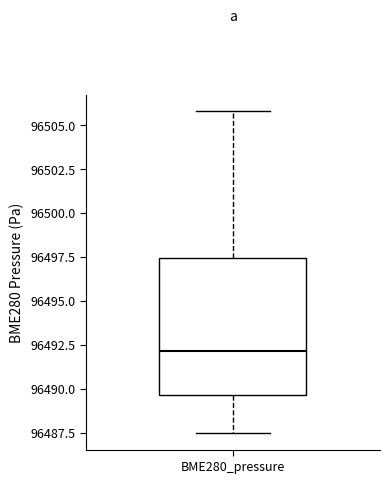

Where does the upper whisker of the box for BME280_pressure end on the y-axis? The values are not printed on the chart, so give them approximately, as read against the axis.

96506.0